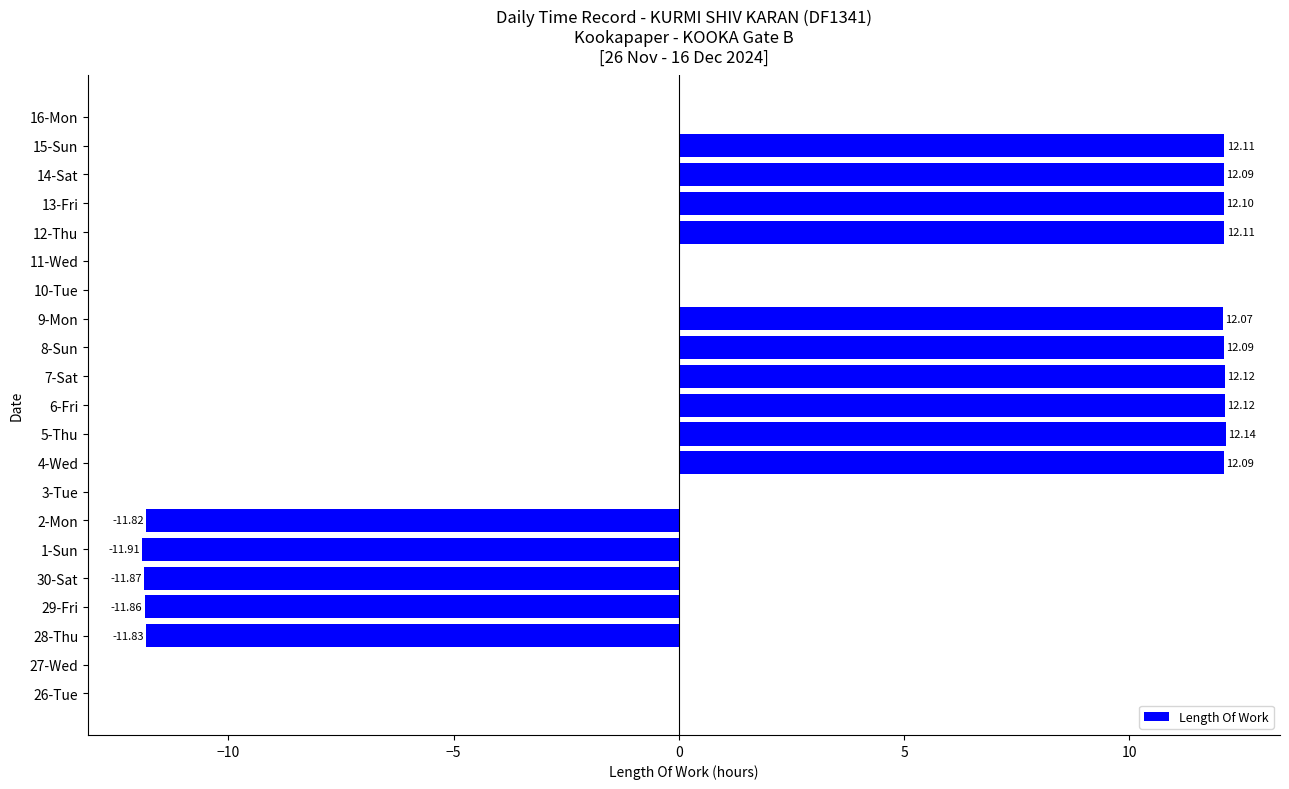

Which has a higher value, 1-Sun or 4-Wed?

4-Wed